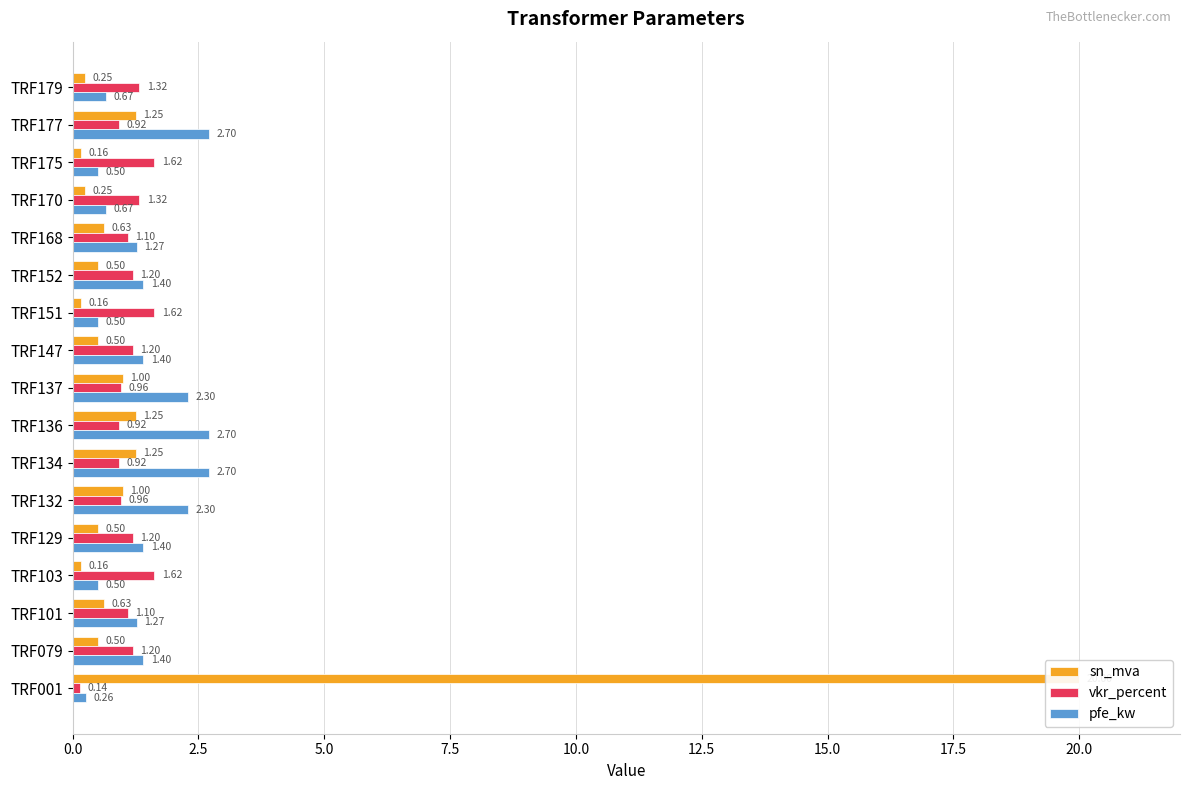

What is the average value of the sn_mva series?

1.8